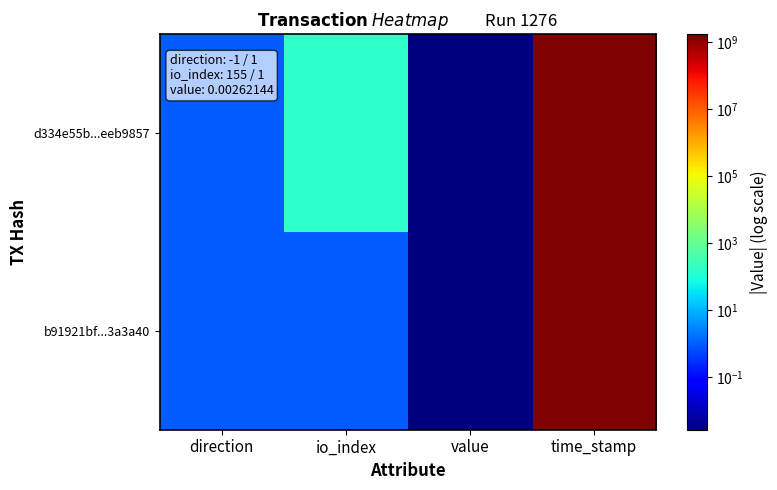

Which series has the largest range (max minus min)?

d334e55b...eeb9857